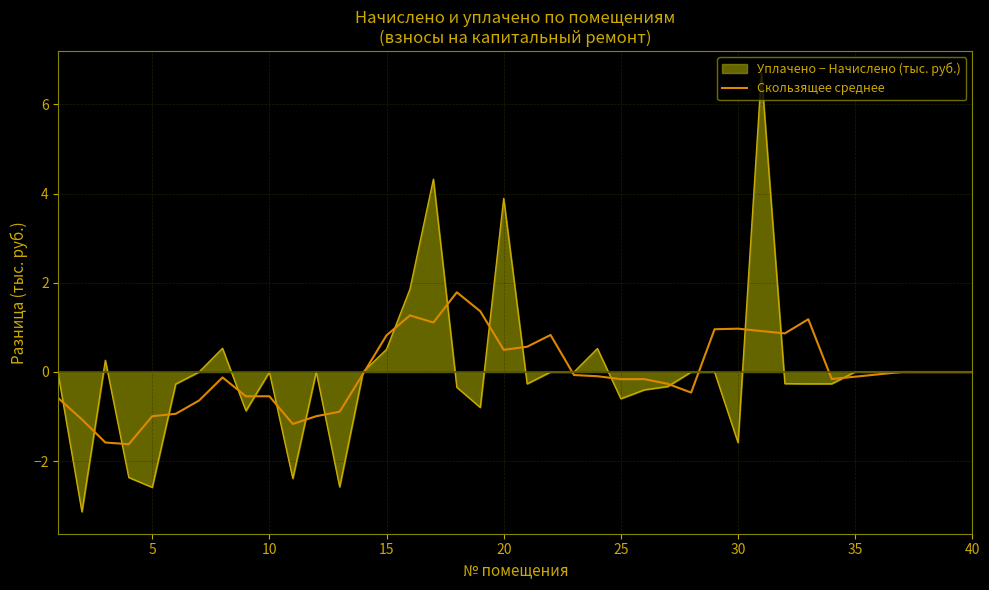

What is the minimum value shown in the chart?

-3.1